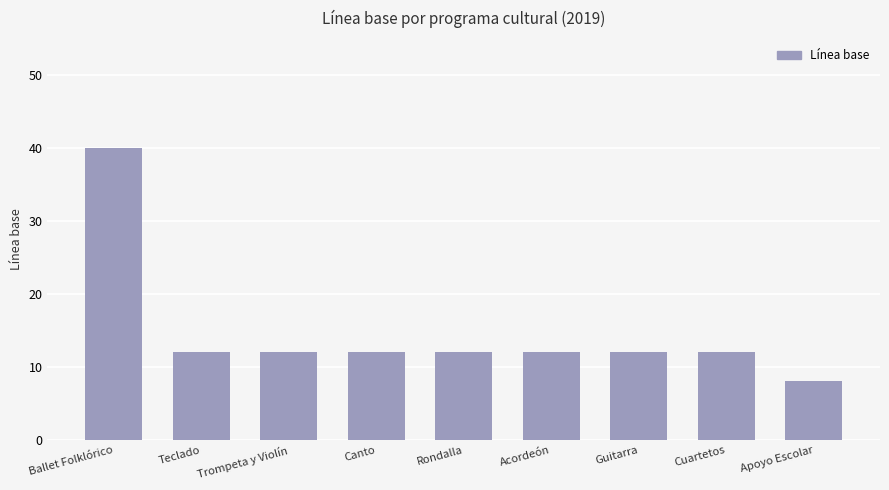

Are the bars horizontal?

No